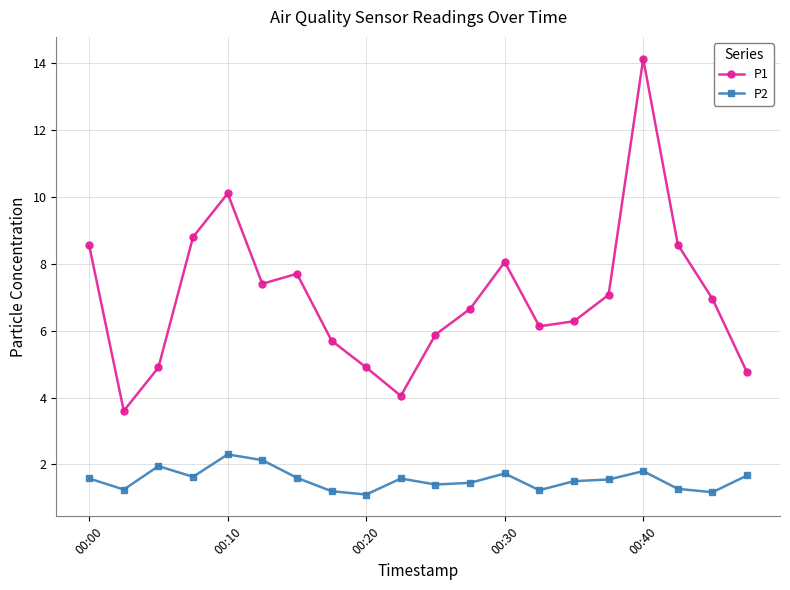

True or false: P2 and P1 cross at least once.

False